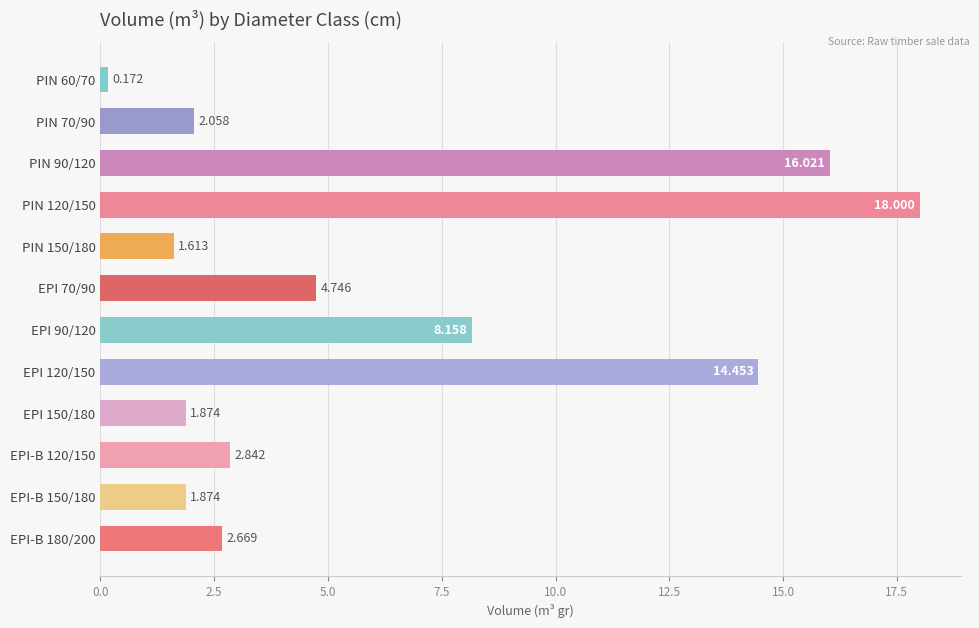

How many categories are shown in the chart?

12